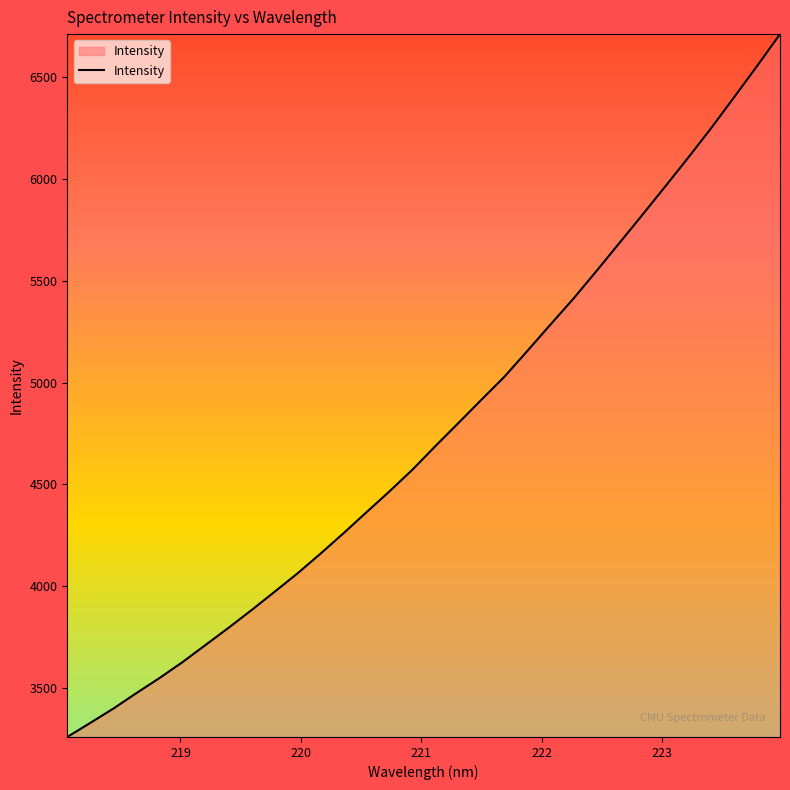

What is the greatest value displayed?

6710.2